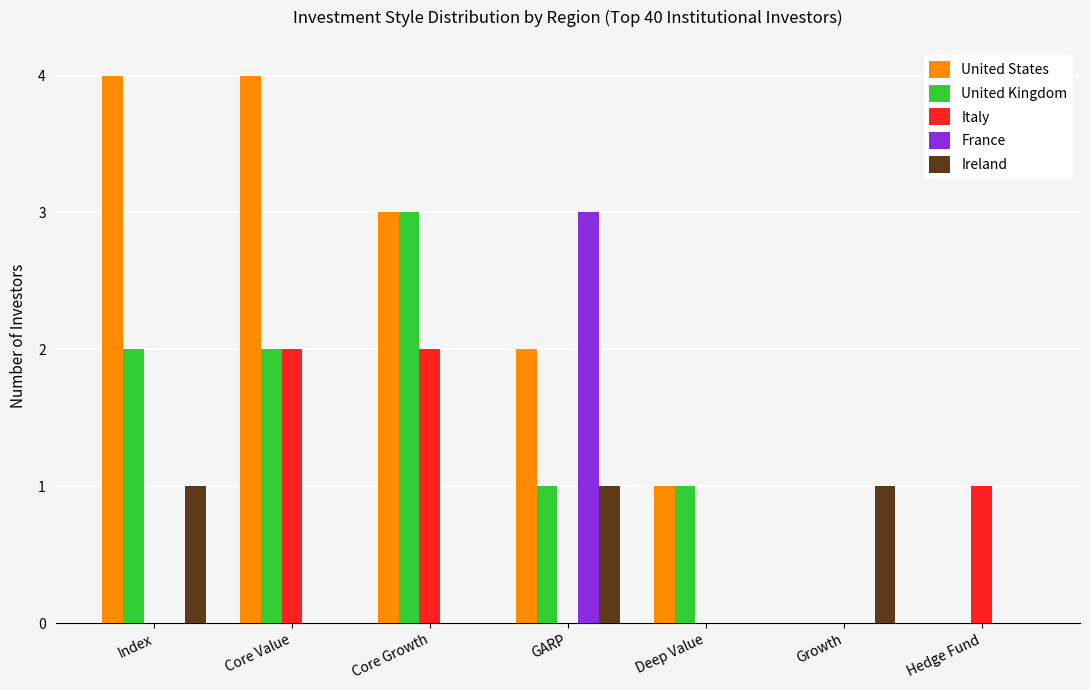

Count the number of categories in the chart.

7